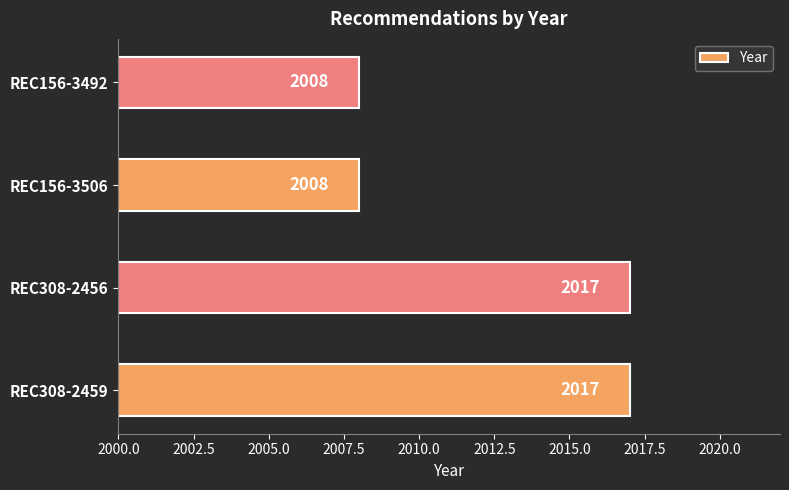

Does the chart contain any negative values?

No